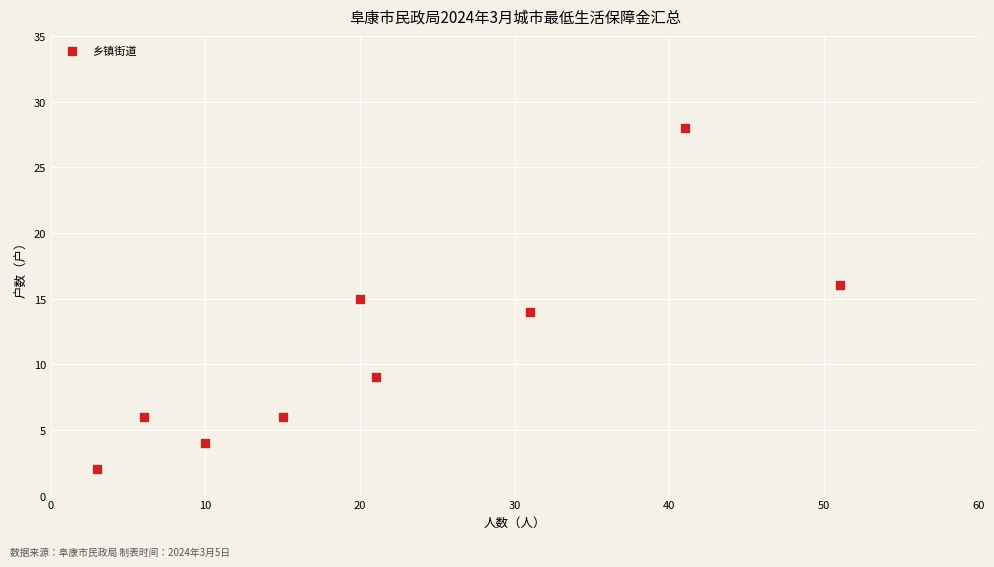

What is the range of X values (max minus min)?

48